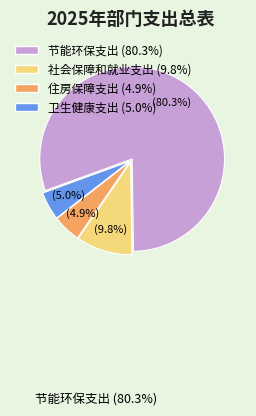

Does any single category account for the majority?

Yes